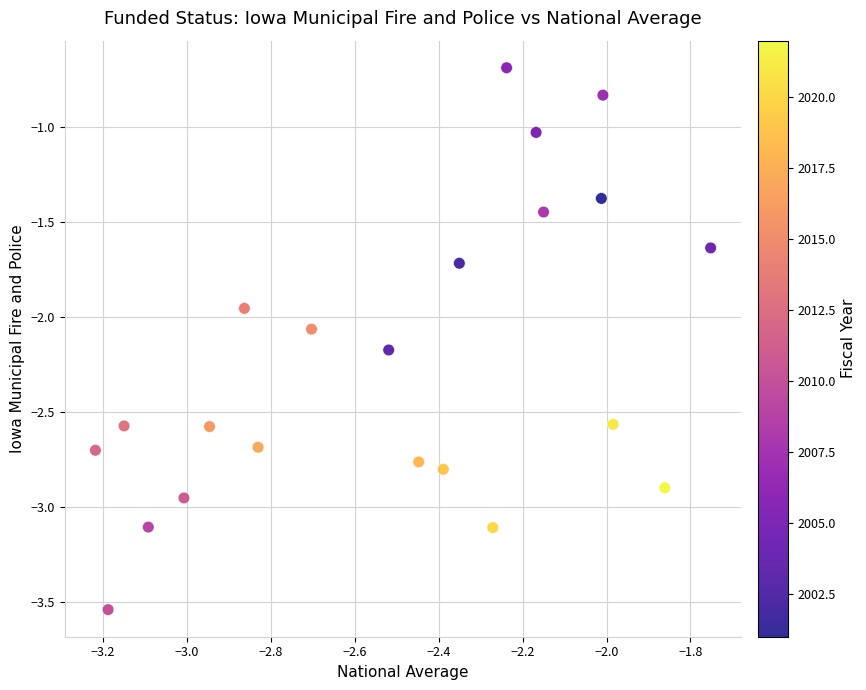

What is the range of Y values (max minus min)?

2.9